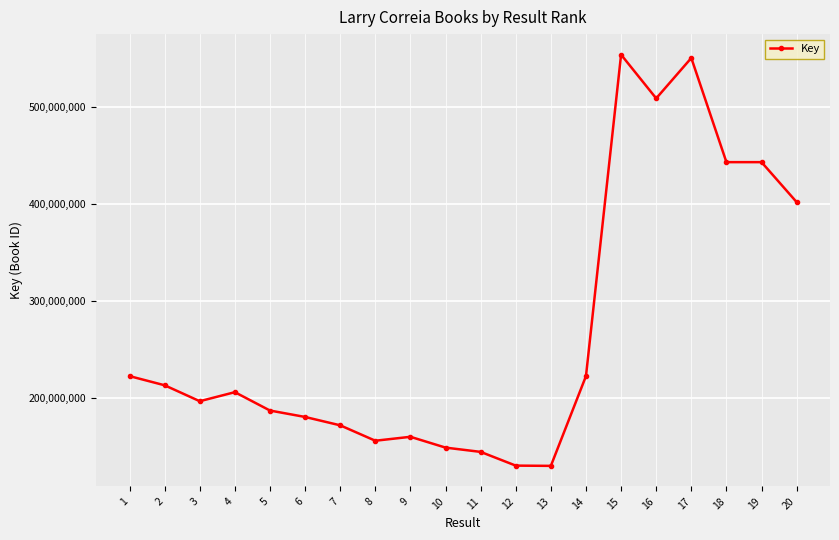

What is the ratio of the value at 14 to the value at 18?

0.5